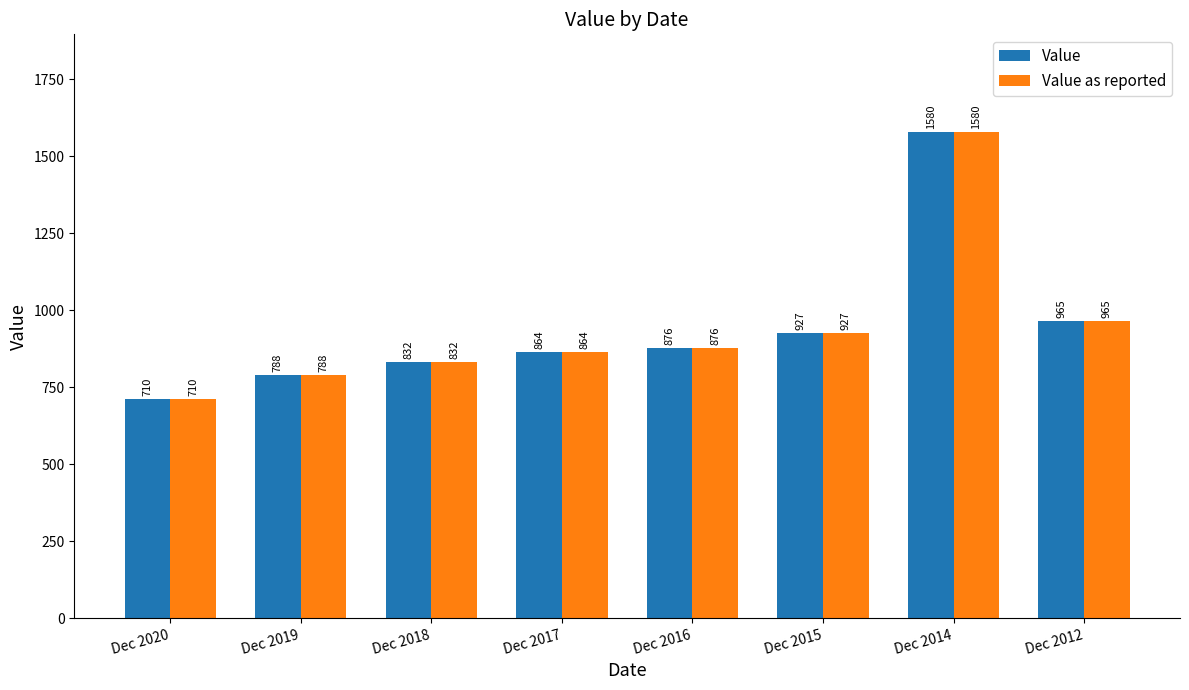

What is the minimum value for Value?

710